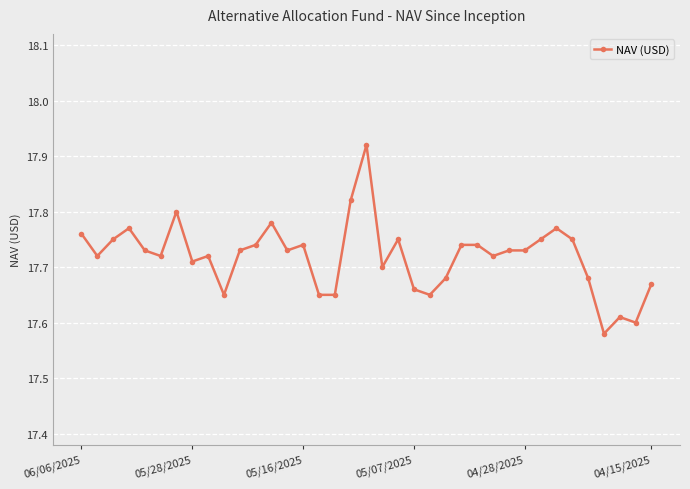

True or false: the data has more than 2 interior local peaks.

True